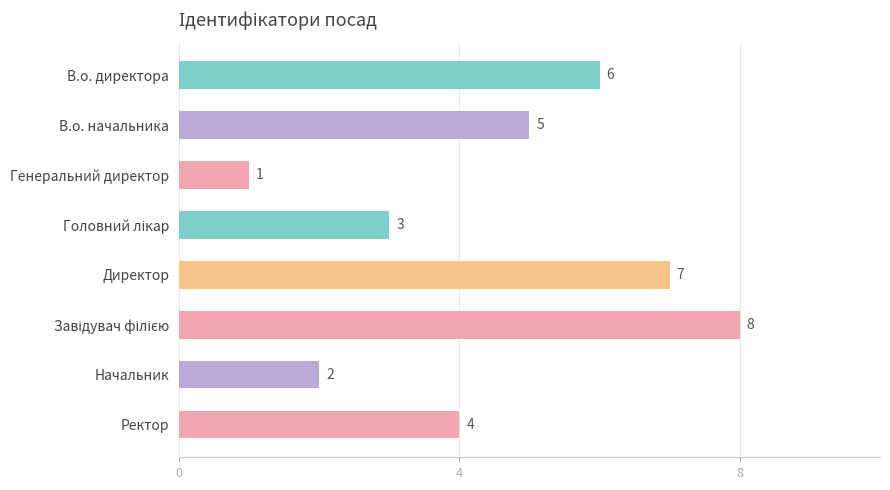

What is the maximum value shown in the chart?

8